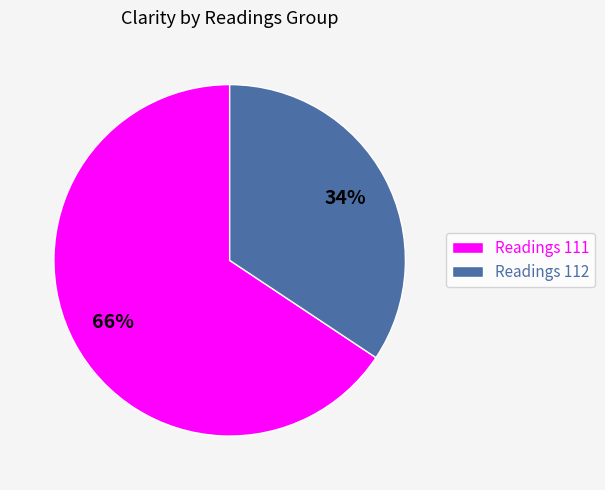

To the nearest percent, what percentage of the pie is Readings 112?

34%